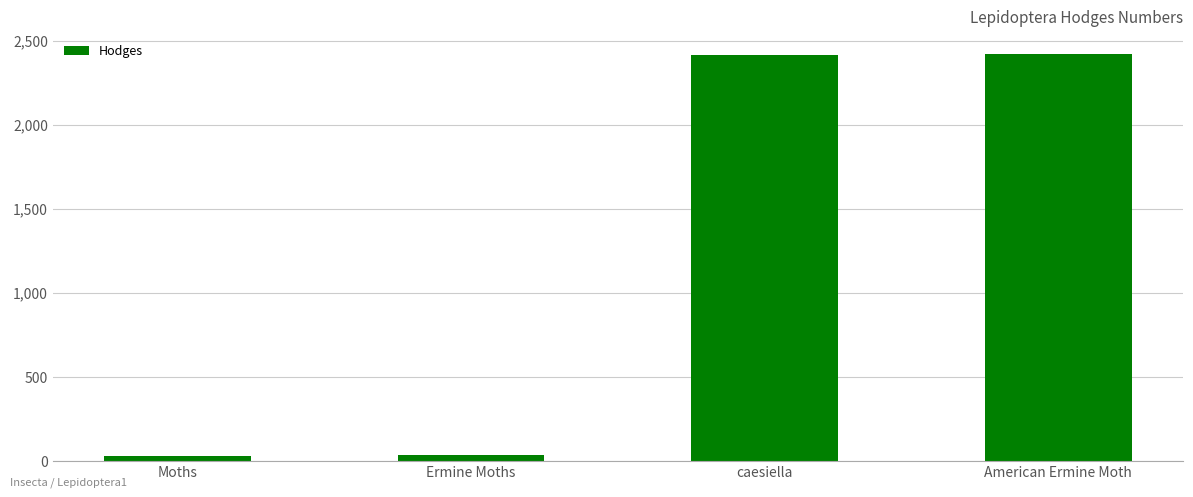

The value at caesiella is 2413.0. True or false?

True